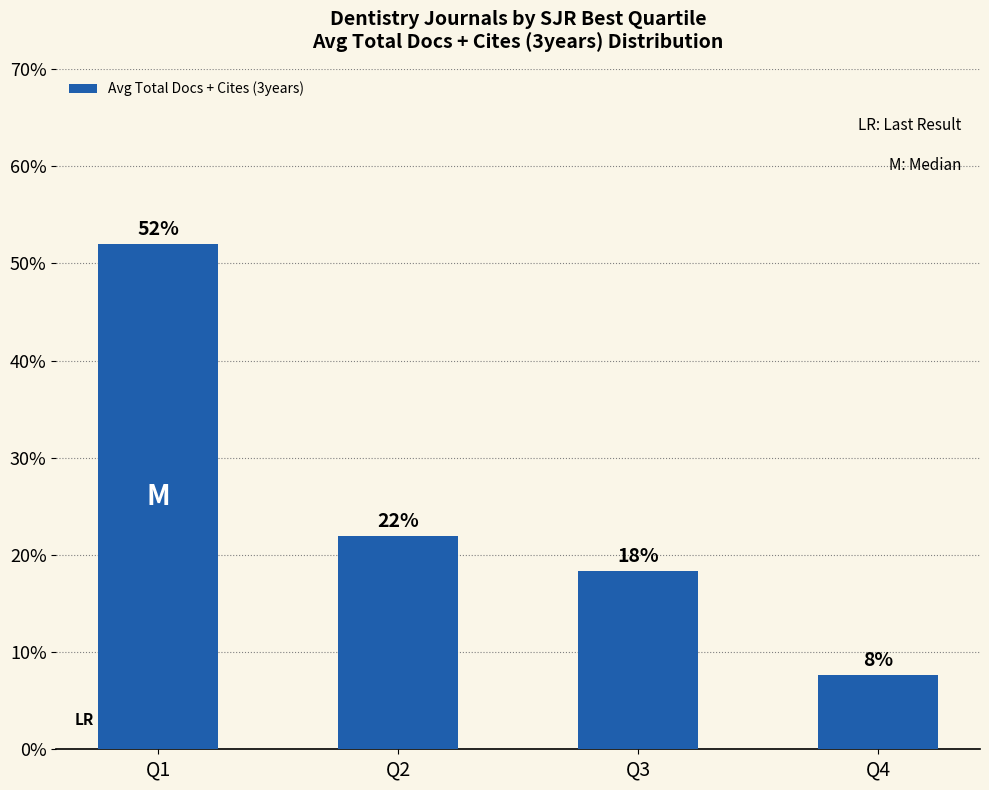

Between Q3 and Q1, which is larger?

Q1